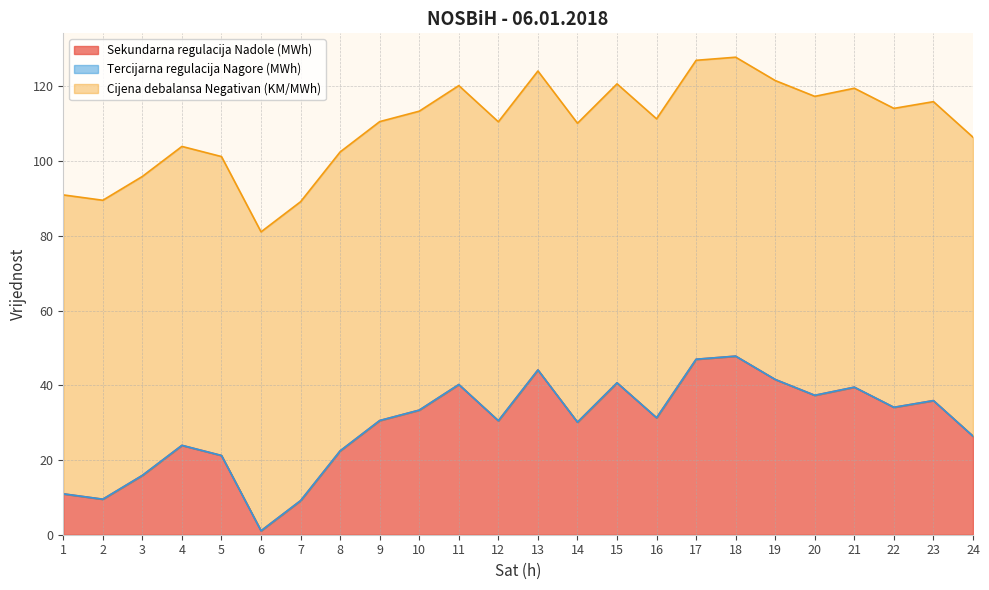

Which has a higher value, 14 or 15?

15